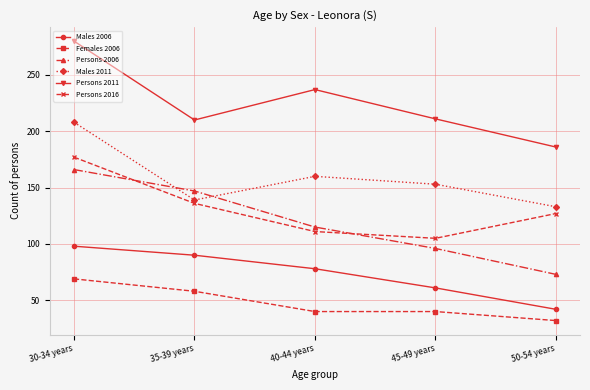

Where is the first local minimum for Persons 2016?

45-49 years